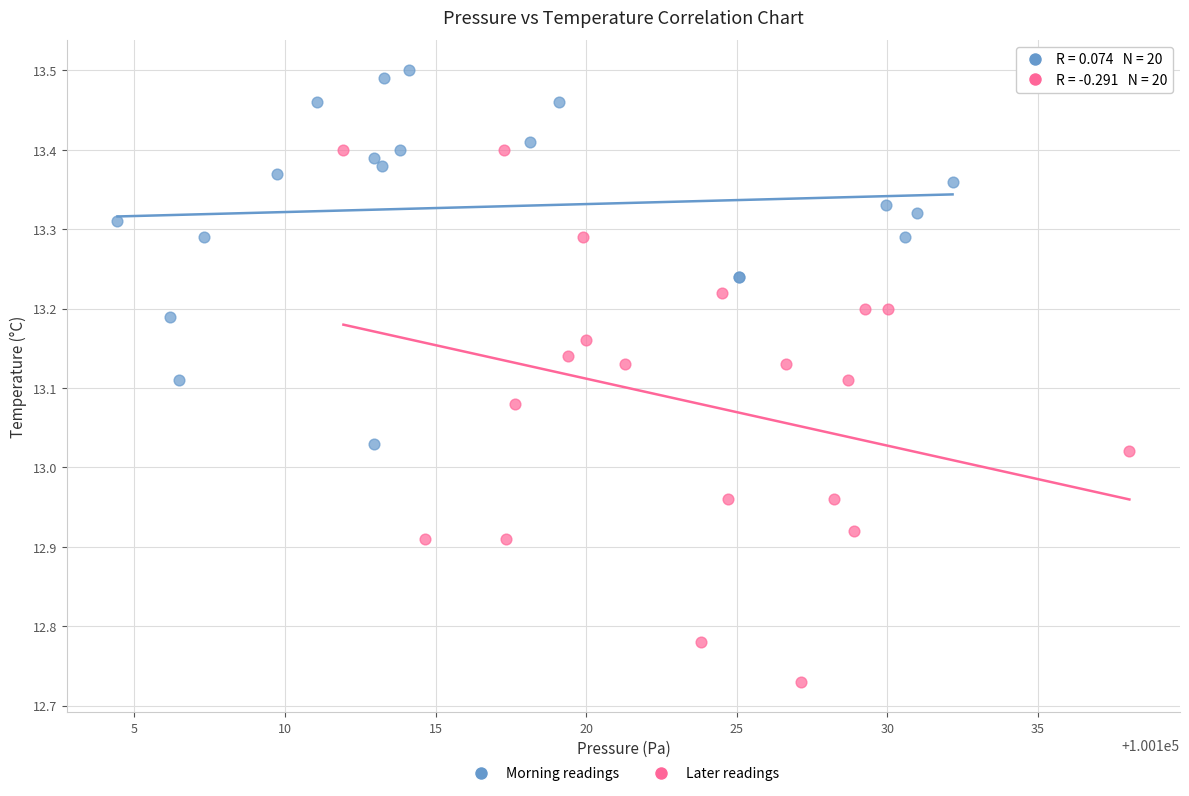

Which series has the largest Y range (max minus min)?

Later readings